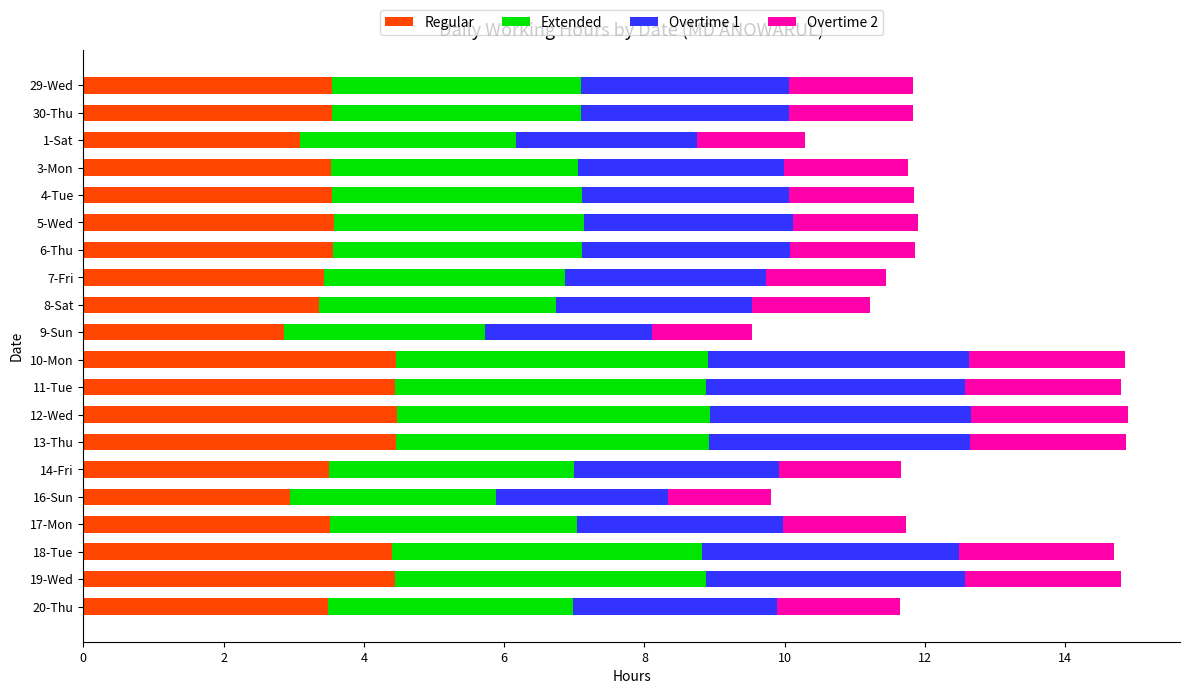

What is the total value across all series at 19-Wed?

14.8